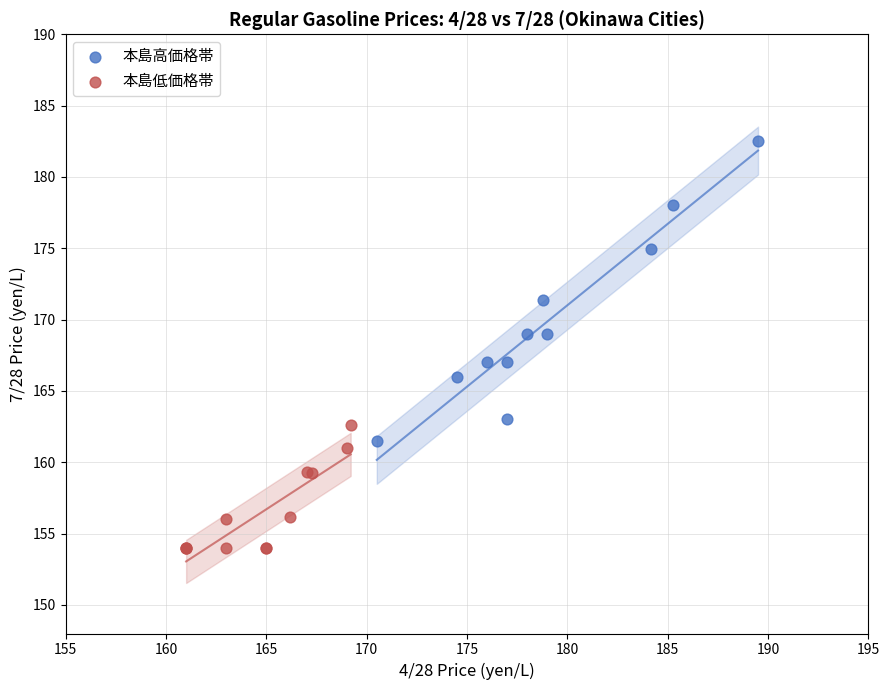

What are all the series names shown in the legend?

本島高価格帯, 本島低価格帯